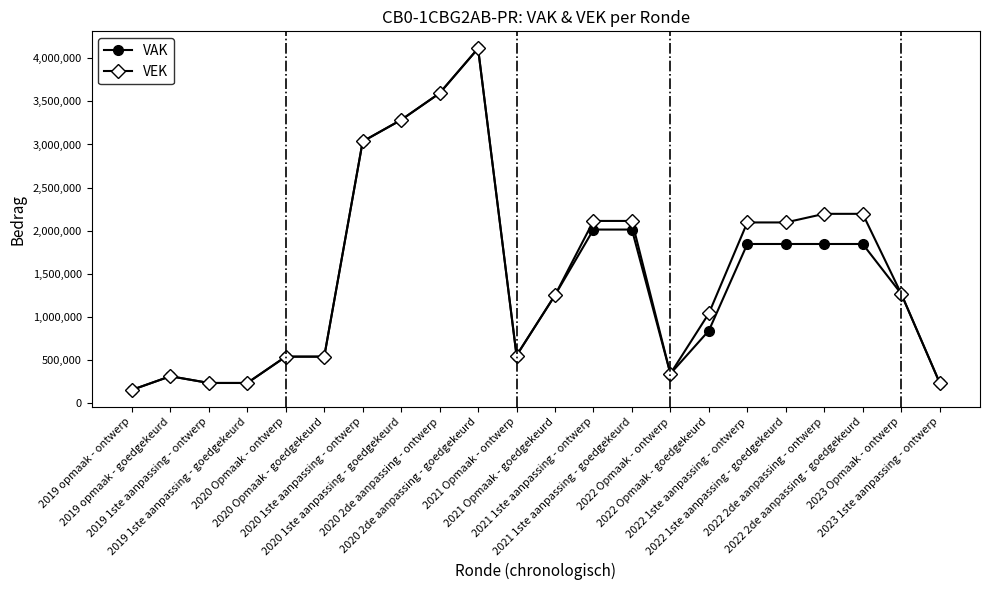

What is the difference between the second highest and minimum values in the VAK series?

3443452